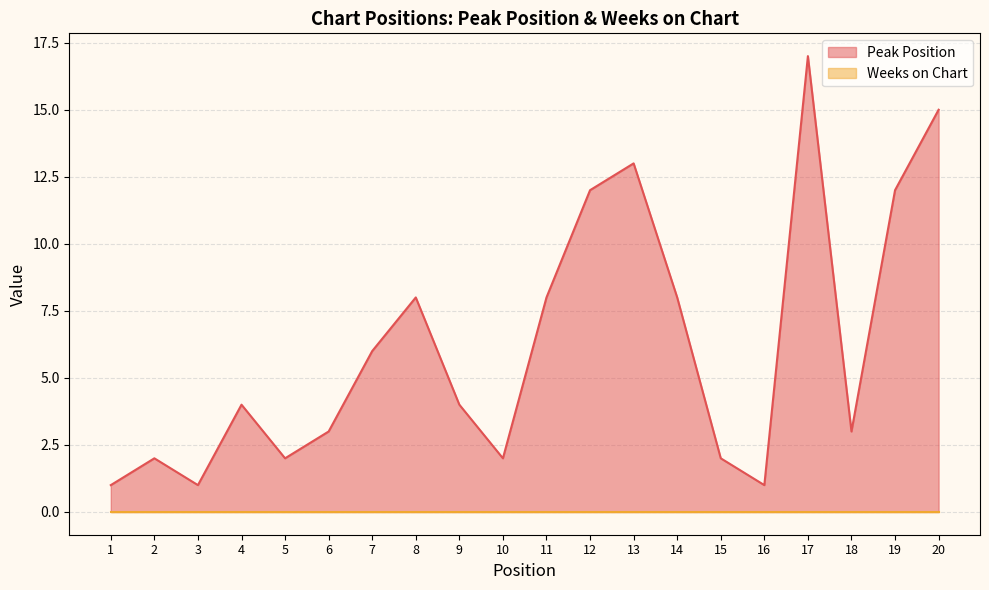

Reading left to right, list all the values displayed in this chart.

1	2	1	4	2	3	6	8	4	2	8	12	13	8	2	1	17	3	12	15